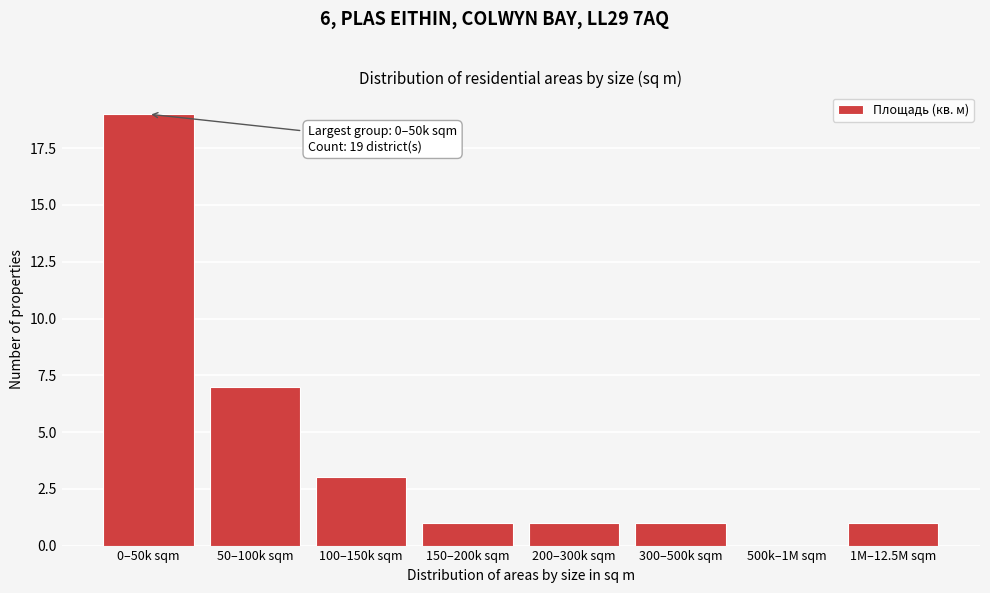

Reading right to left, what are all the values shown in this chart?

1M–12.5M sqm=1	500k–1M sqm=0	300–500k sqm=1	200–300k sqm=1	150–200k sqm=1	100–150k sqm=3	50–100k sqm=7	0–50k sqm=19